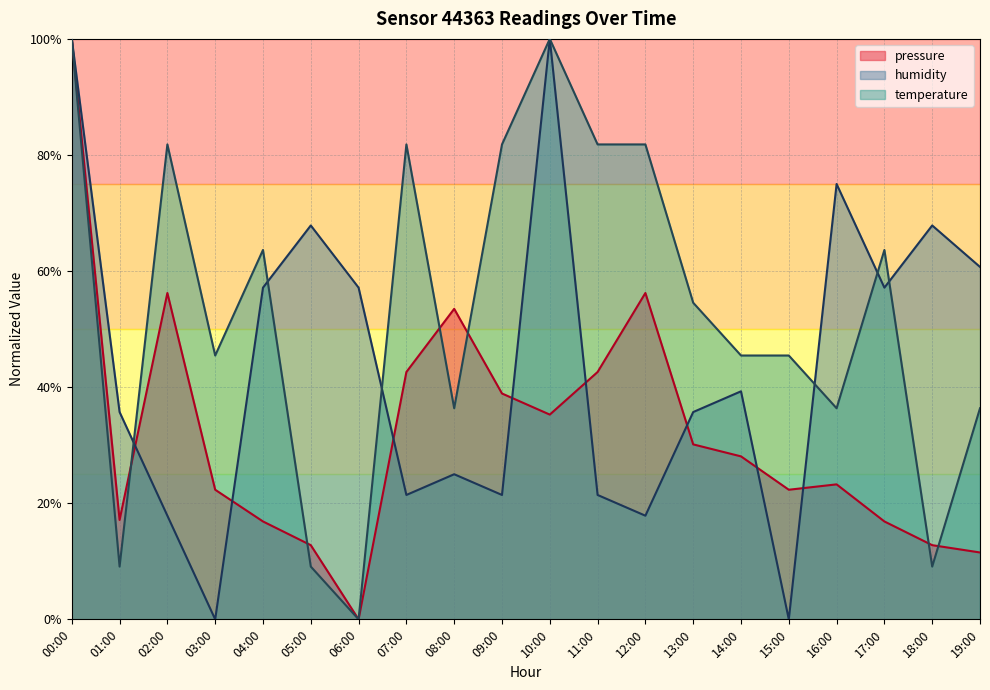

What is the total value across all series at 19:00?

1.1